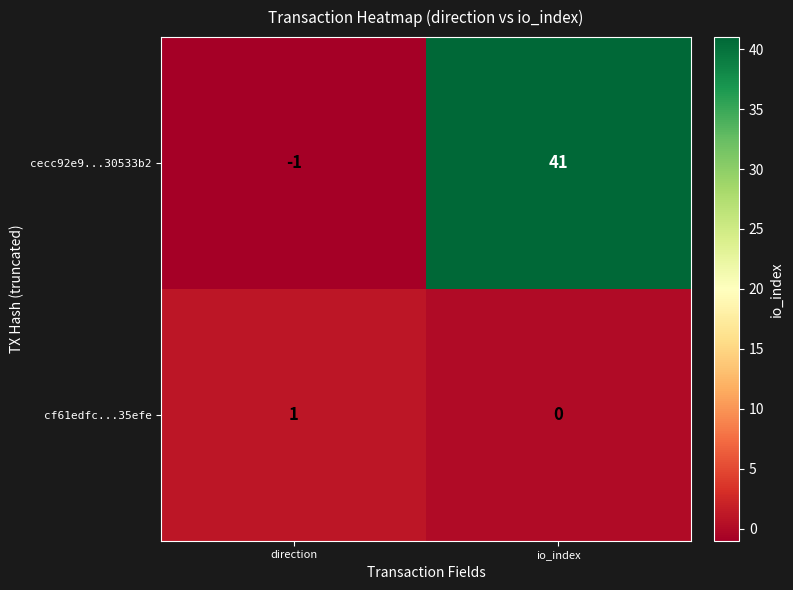

Reading left to right, extract all data points from this chart.

cecc92e9...30533b2: direction=-1	io_index=41
cf61edfc...35efe: direction=1	io_index=0